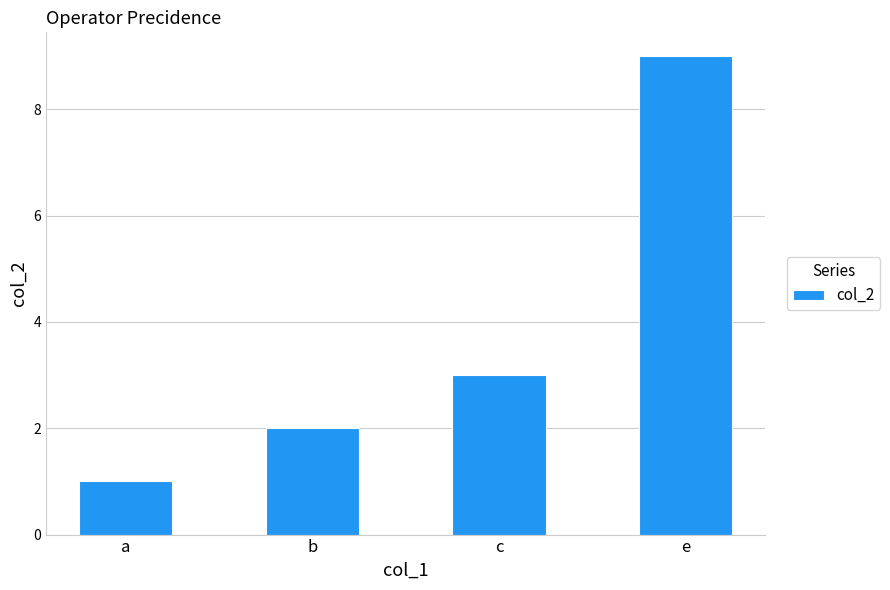

Are the bars horizontal?

No